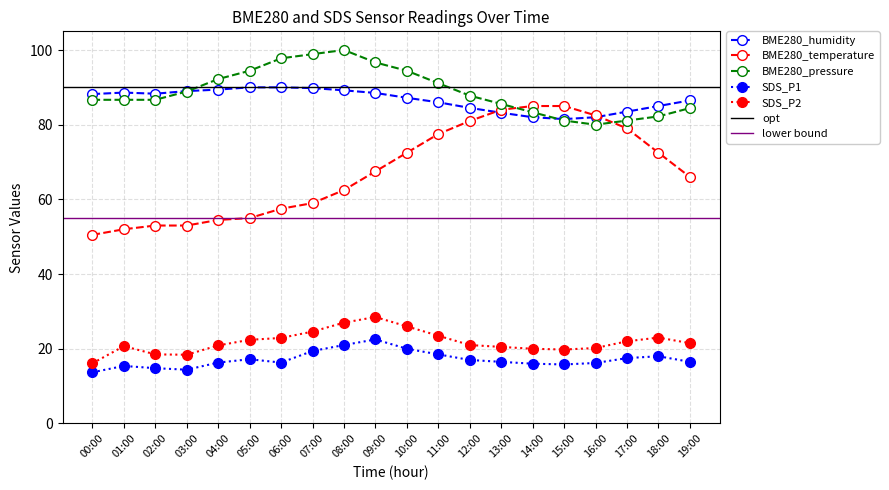

What is the difference between the highest and lowest values at 03:00?

74.6